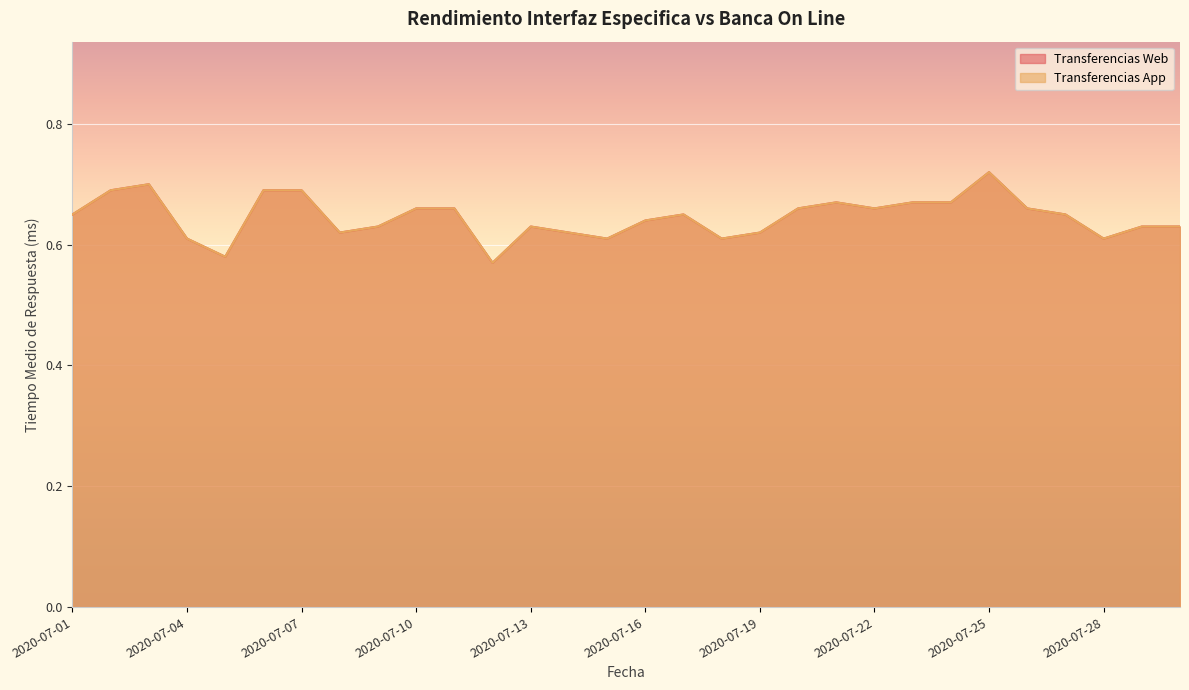

True or false: Transferencias App and Transferencias Web intersect in this chart.

False